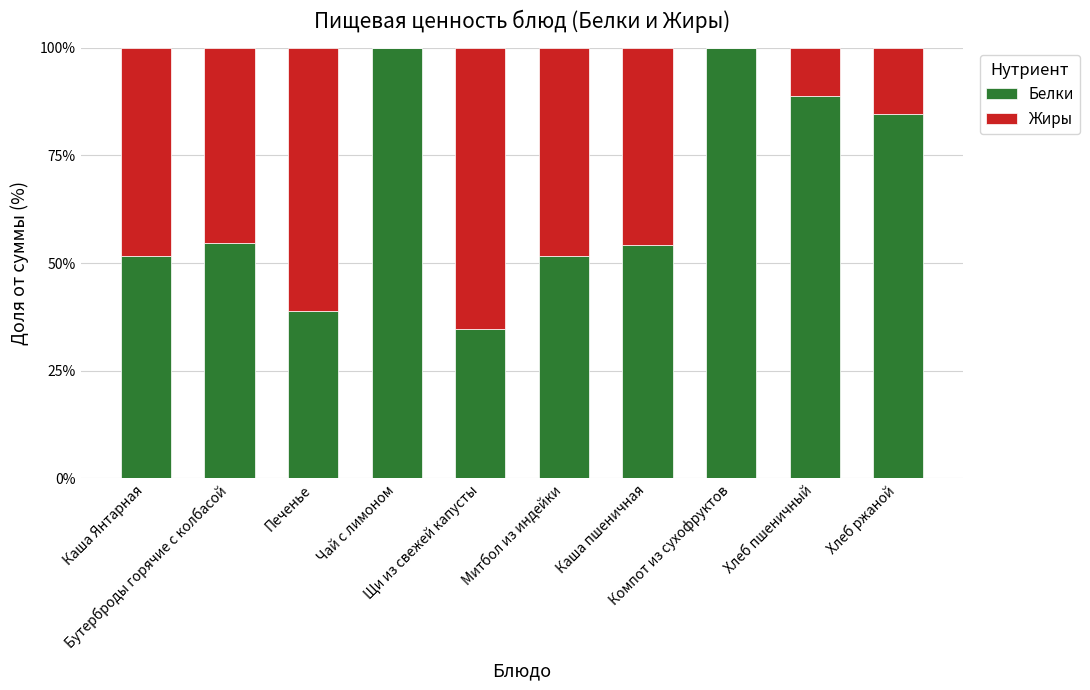

What is the highest value of the Белки series?

100.0